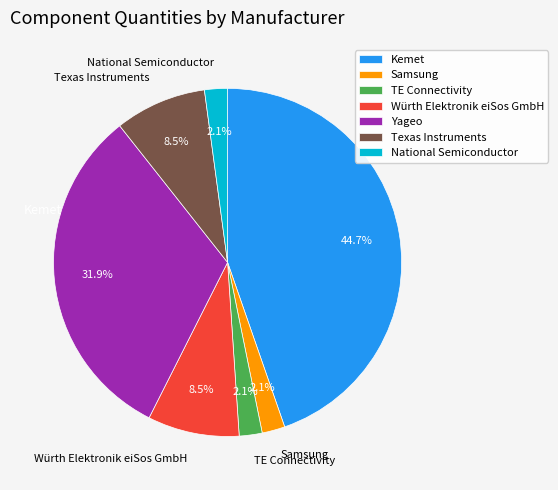

True or false: TE Connectivity accounts for 2% of the total.

True